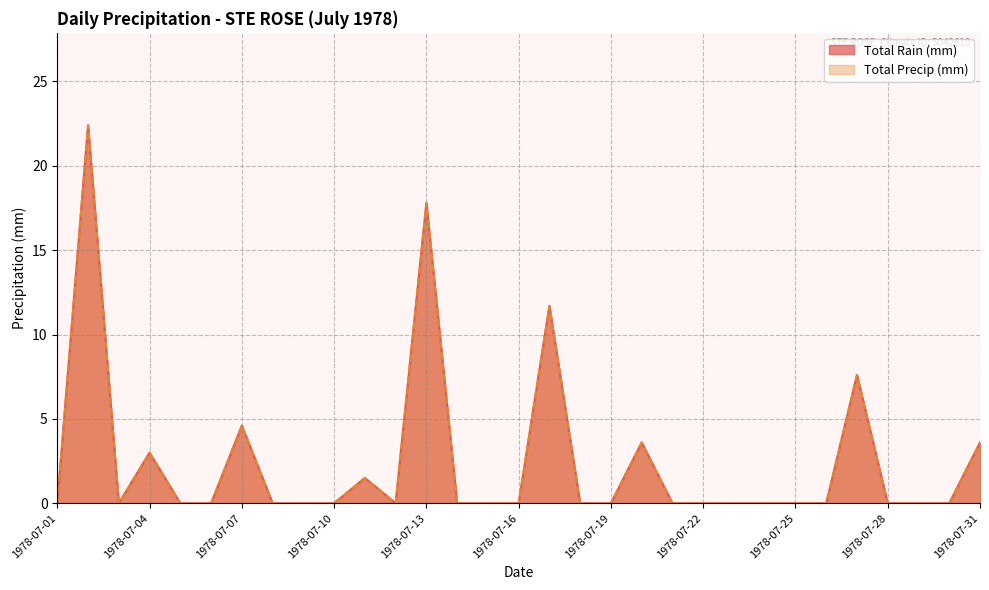

Reading left to right, list all the values displayed in this chart.

Total Rain (mm): 1978-07-01=0.0	1978-07-02=22.4	1978-07-03=0.0	1978-07-04=3.0	1978-07-05=0.0	1978-07-06=0.0	1978-07-07=4.6	1978-07-08=0.0	1978-07-09=0.0	1978-07-10=0.0	1978-07-11=1.5	1978-07-12=0.0	1978-07-13=17.8	1978-07-14=0.0	1978-07-15=0.0	1978-07-16=0.0	1978-07-17=11.7	1978-07-18=0.0	1978-07-19=0.0	1978-07-20=3.6	1978-07-21=0.0	1978-07-22=0.0	1978-07-23=0.0	1978-07-24=0.0	1978-07-25=0.0	1978-07-26=0.0	1978-07-27=7.6	1978-07-28=0.0	1978-07-29=0.0	1978-07-30=0.0	1978-07-31=3.6
Total Precip (mm): 1978-07-01=0.0	1978-07-02=22.4	1978-07-03=0.0	1978-07-04=3.0	1978-07-05=0.0	1978-07-06=0.0	1978-07-07=4.6	1978-07-08=0.0	1978-07-09=0.0	1978-07-10=0.0	1978-07-11=1.5	1978-07-12=0.0	1978-07-13=17.8	1978-07-14=0.0	1978-07-15=0.0	1978-07-16=0.0	1978-07-17=11.7	1978-07-18=0.0	1978-07-19=0.0	1978-07-20=3.6	1978-07-21=0.0	1978-07-22=0.0	1978-07-23=0.0	1978-07-24=0.0	1978-07-25=0.0	1978-07-26=0.0	1978-07-27=7.6	1978-07-28=0.0	1978-07-29=0.0	1978-07-30=0.0	1978-07-31=3.6